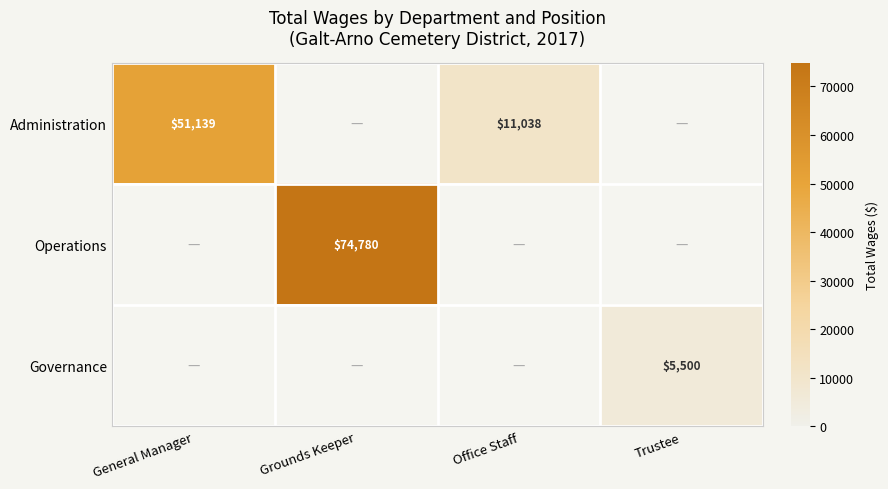

True or false: Operations has a value of 17342 at Grounds Keeper.

False